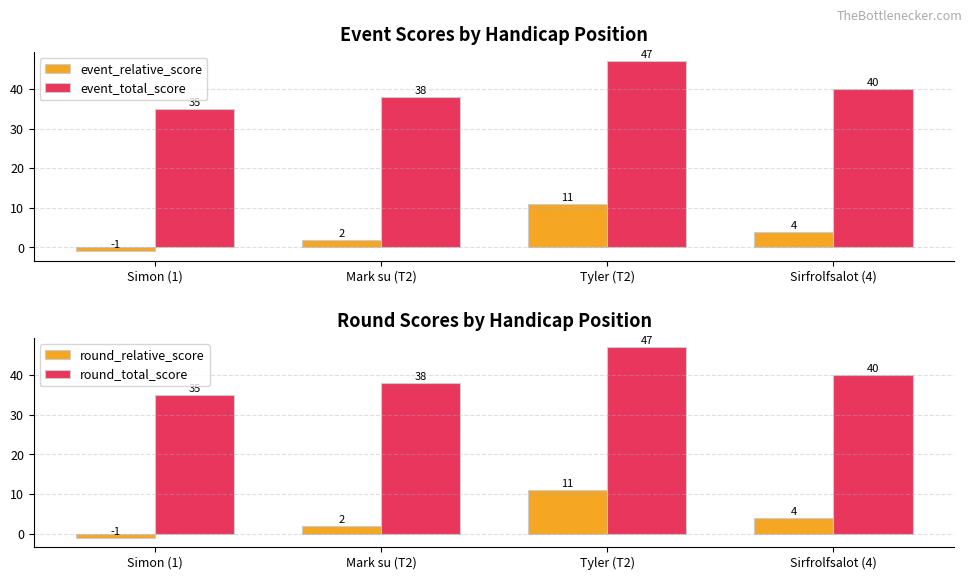

Rank the categories by round_relative_score value from highest to lowest.

Tyler (T2), Sirfrolfsalot (4), Mark su (T2), Simon (1)